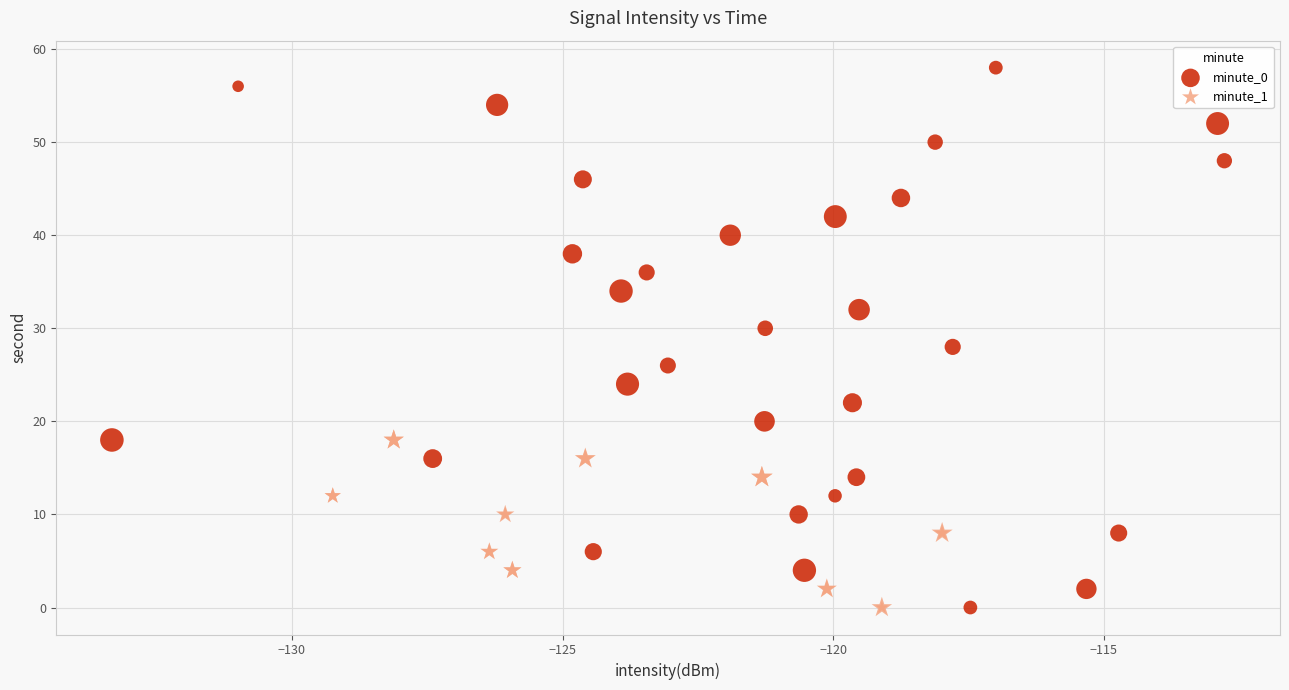

Which series reaches the maximum Y coordinate?

minute_0